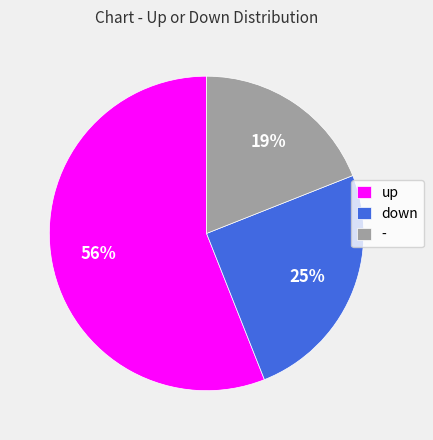

Count the number of slices in the pie.

3